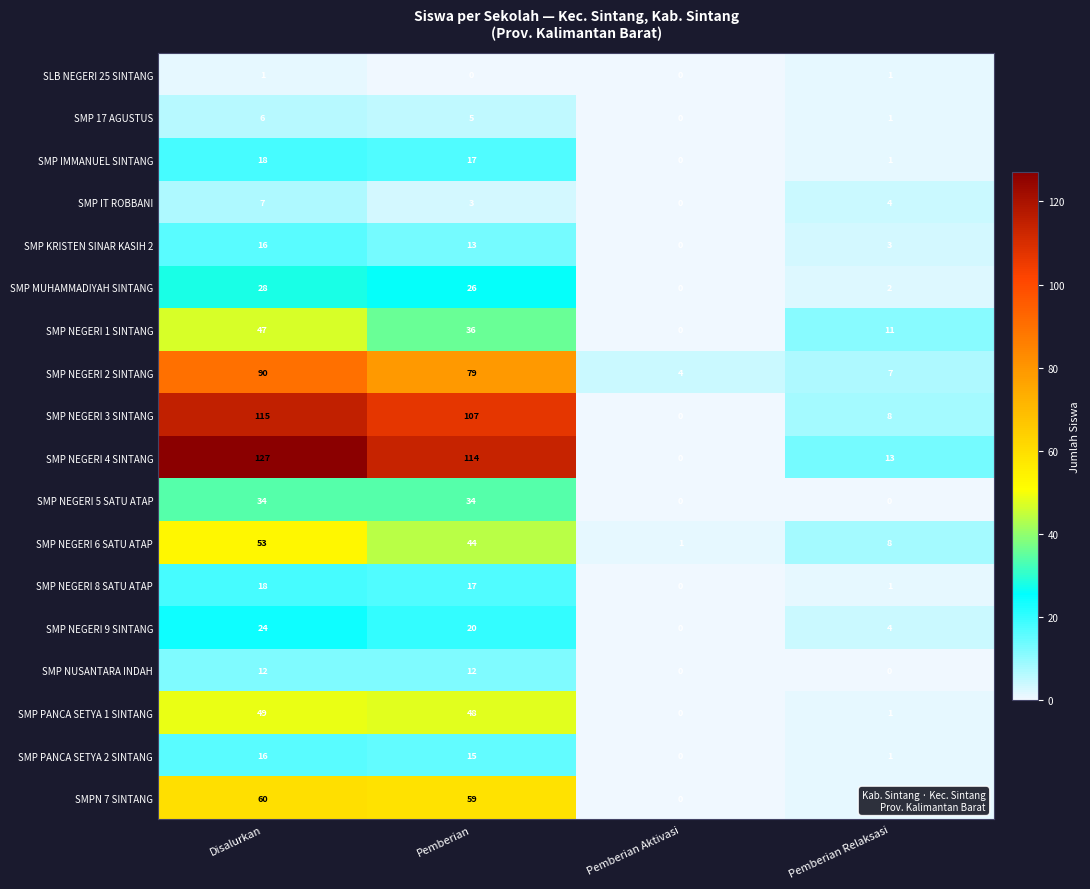

Rank the categories by SMP NEGERI 6 SATU ATAP value from lowest to highest.

Pemberian Aktivasi, Pemberian Relaksasi, Pemberian, Disalurkan